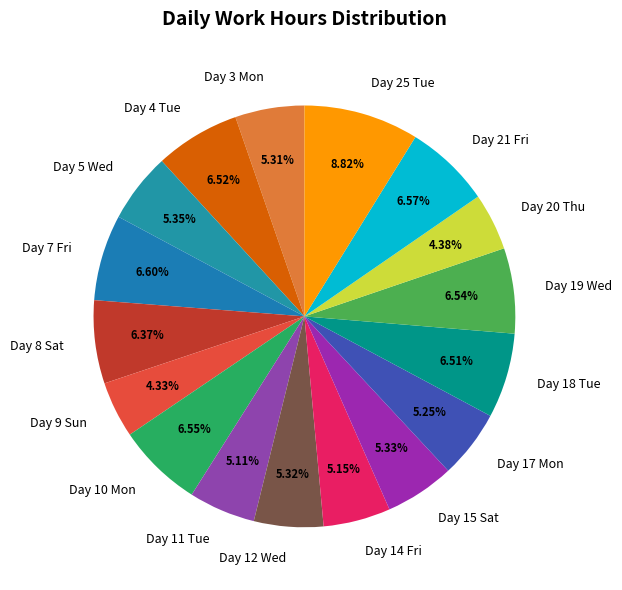

Which slice is the largest?

Day 25 Tue